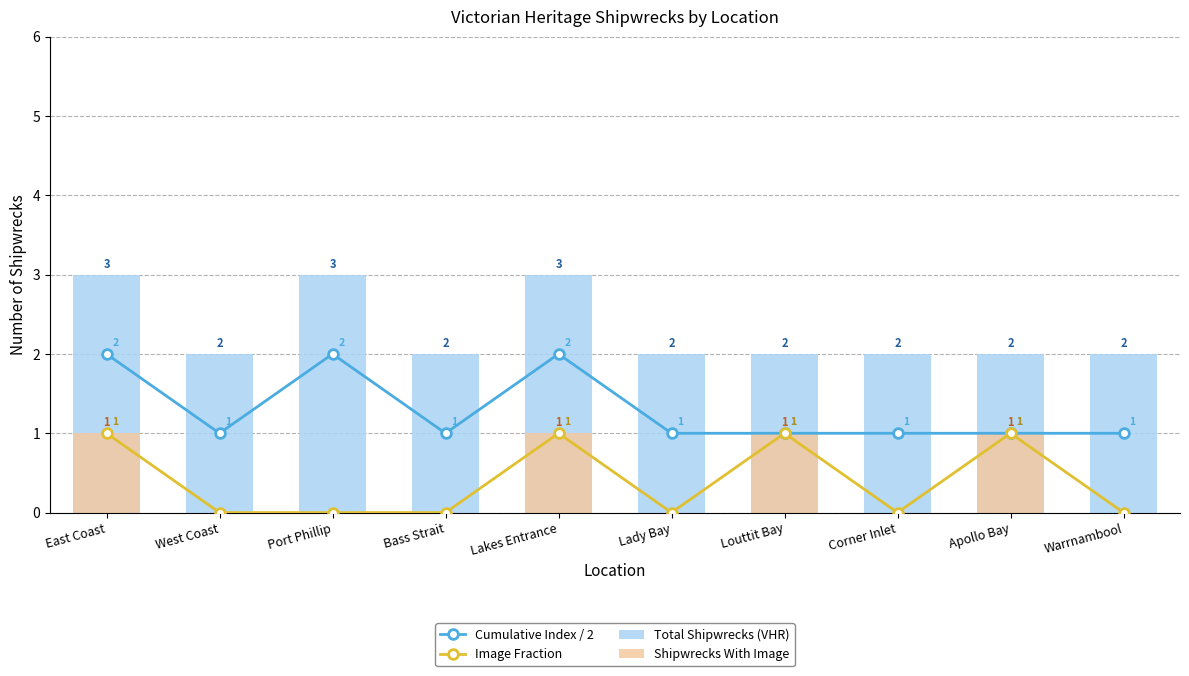

What position from the left is Lady Bay?

6